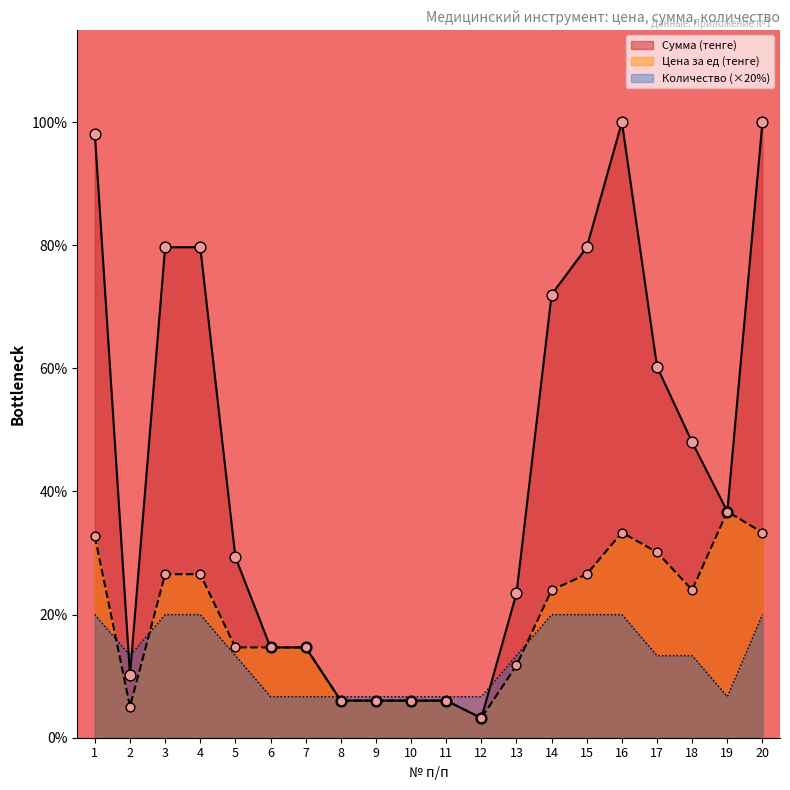

At how many categories does at least one series exceed 12?

15